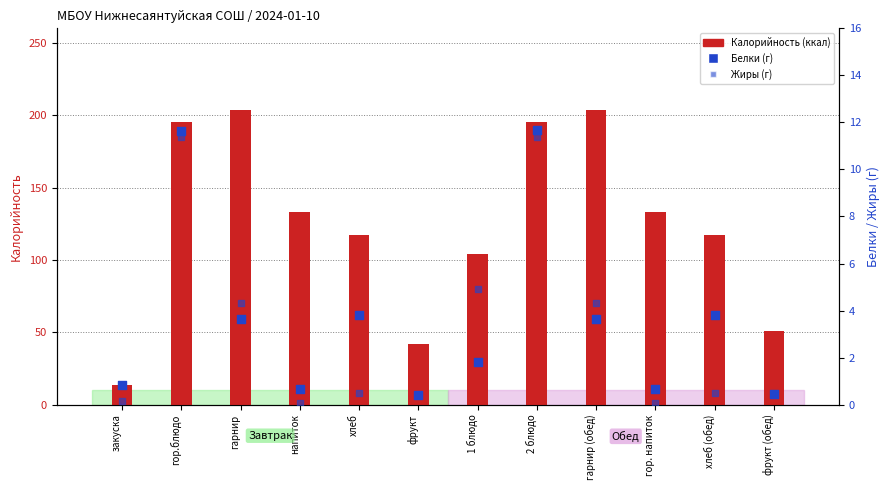

Which series reaches the minimum Y coordinate?

Жиры